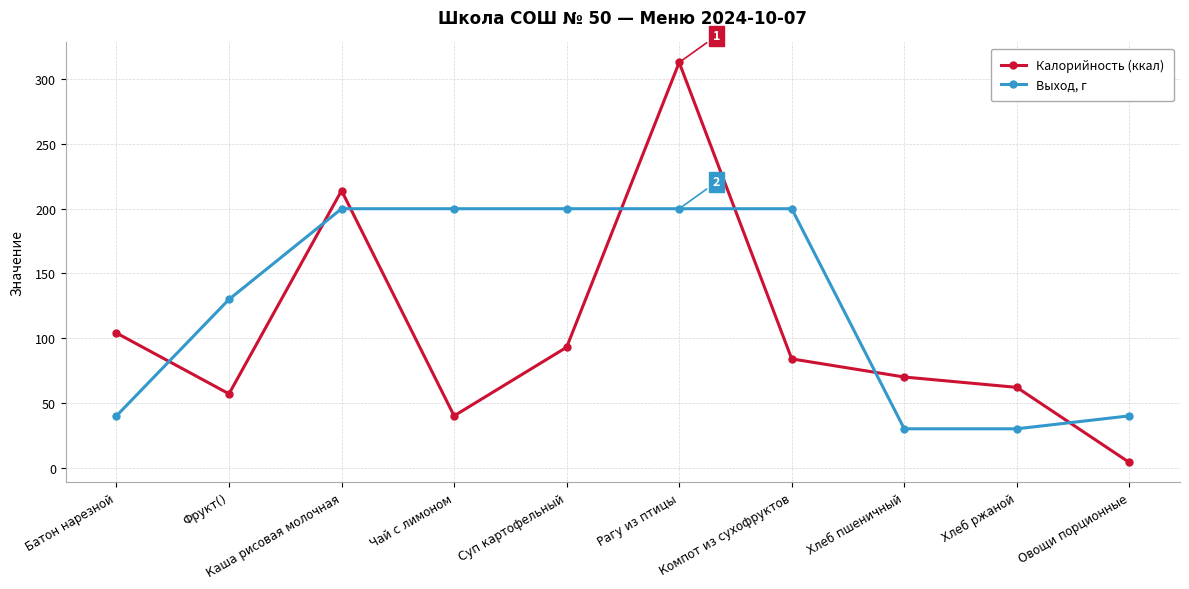

What are all the series names shown in the legend?

Калорийность (ккал), Выход, г